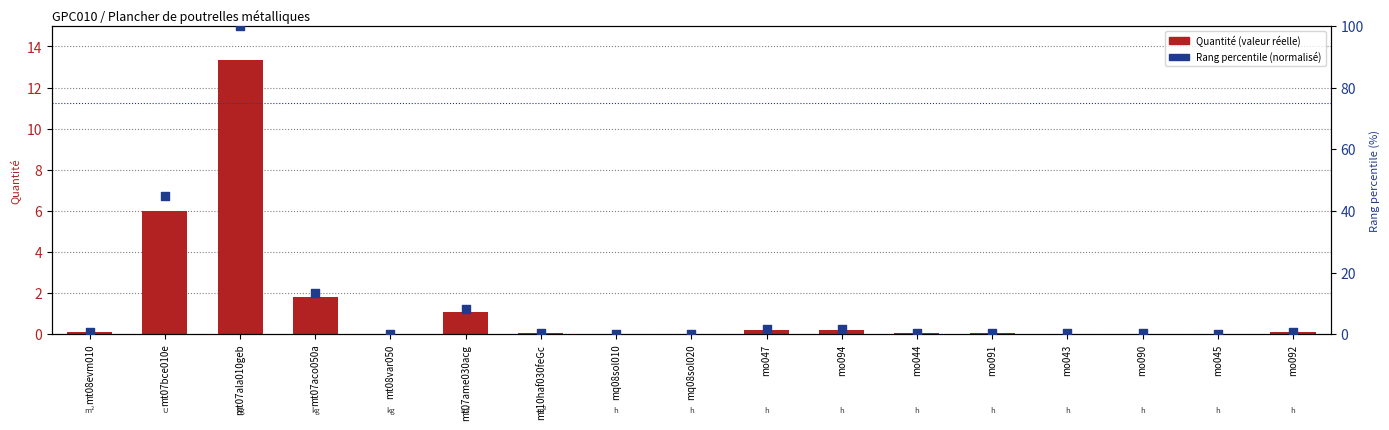

Is the value of Rang percentile (normalisé) at mo090 greater than the value of Quantité (valeur réelle) at mt07aco050a?

No